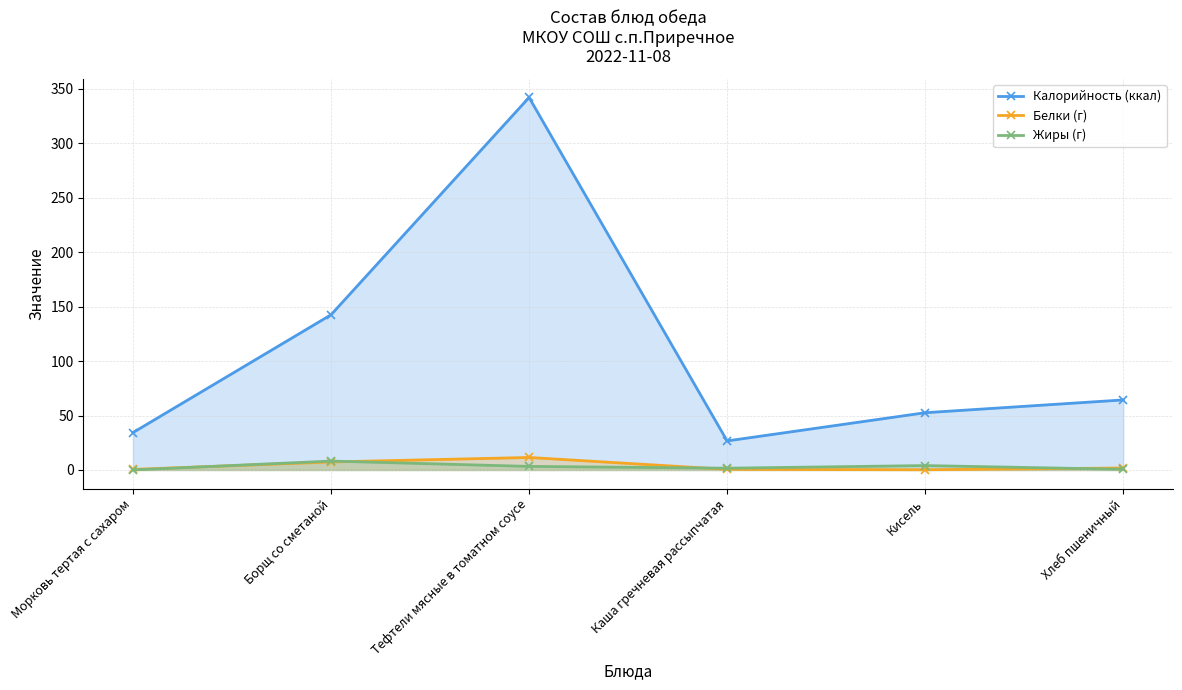

The Калорийность (ккал) series shows 52.6 at Кисель. True or false?

True